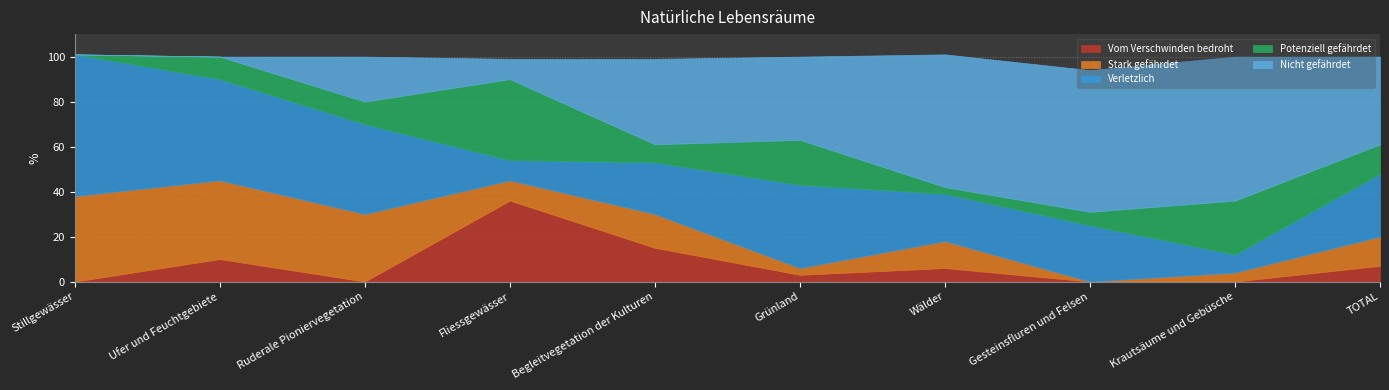

What are all the series names shown in the legend?

Vom Verschwinden bedroht, Stark gefährdet, Verletzlich, Potenziell gefährdet, Nicht gefährdet